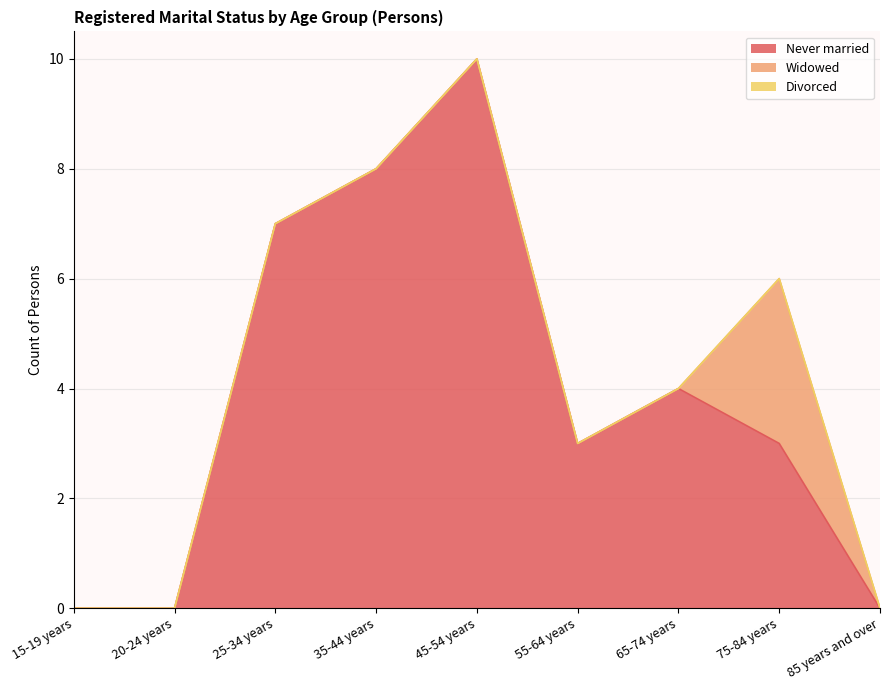

Is it true that Widowed equals 0 at 25-34 years?

True